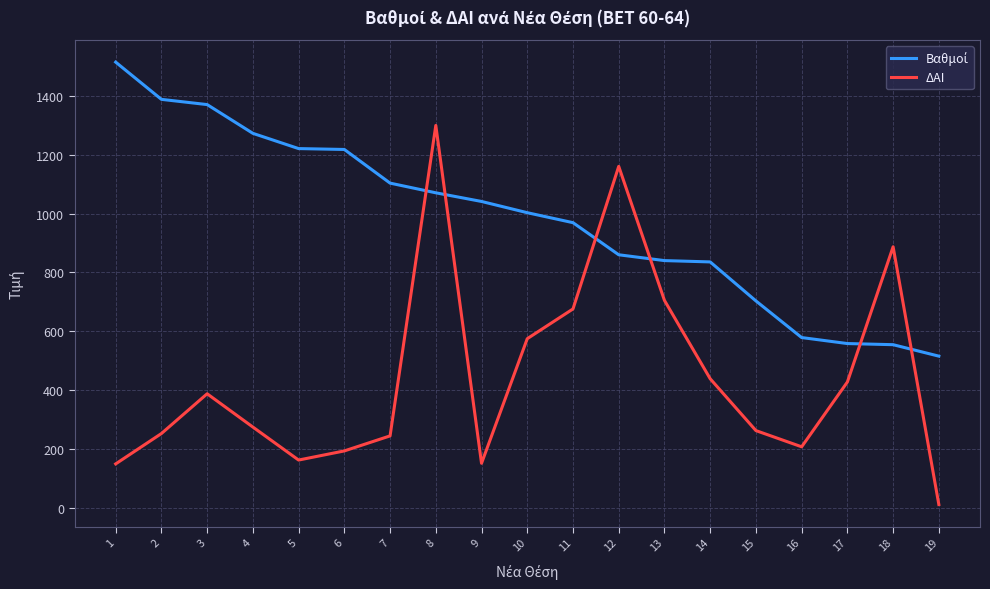

Which series has the widest spread of values?

ΔΑΙ